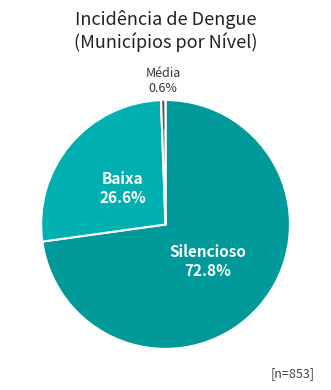

Which slice is the largest?

Silencioso